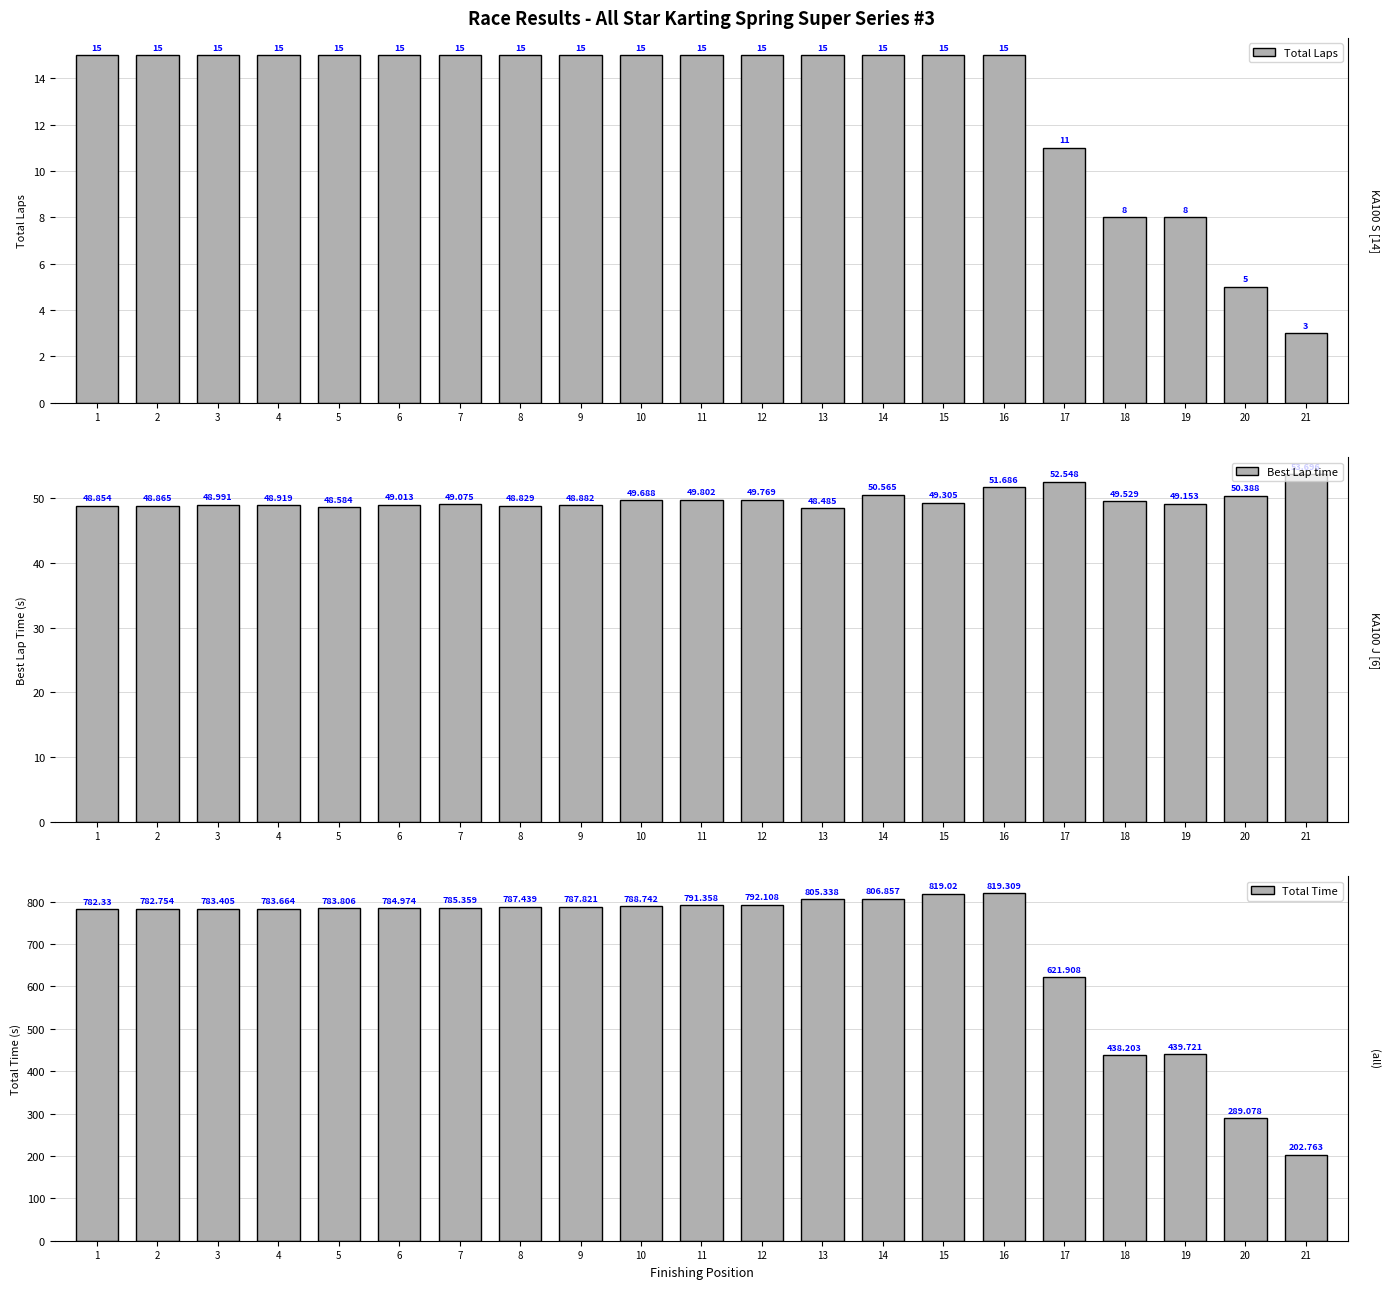

How many groups of bars are there?

21